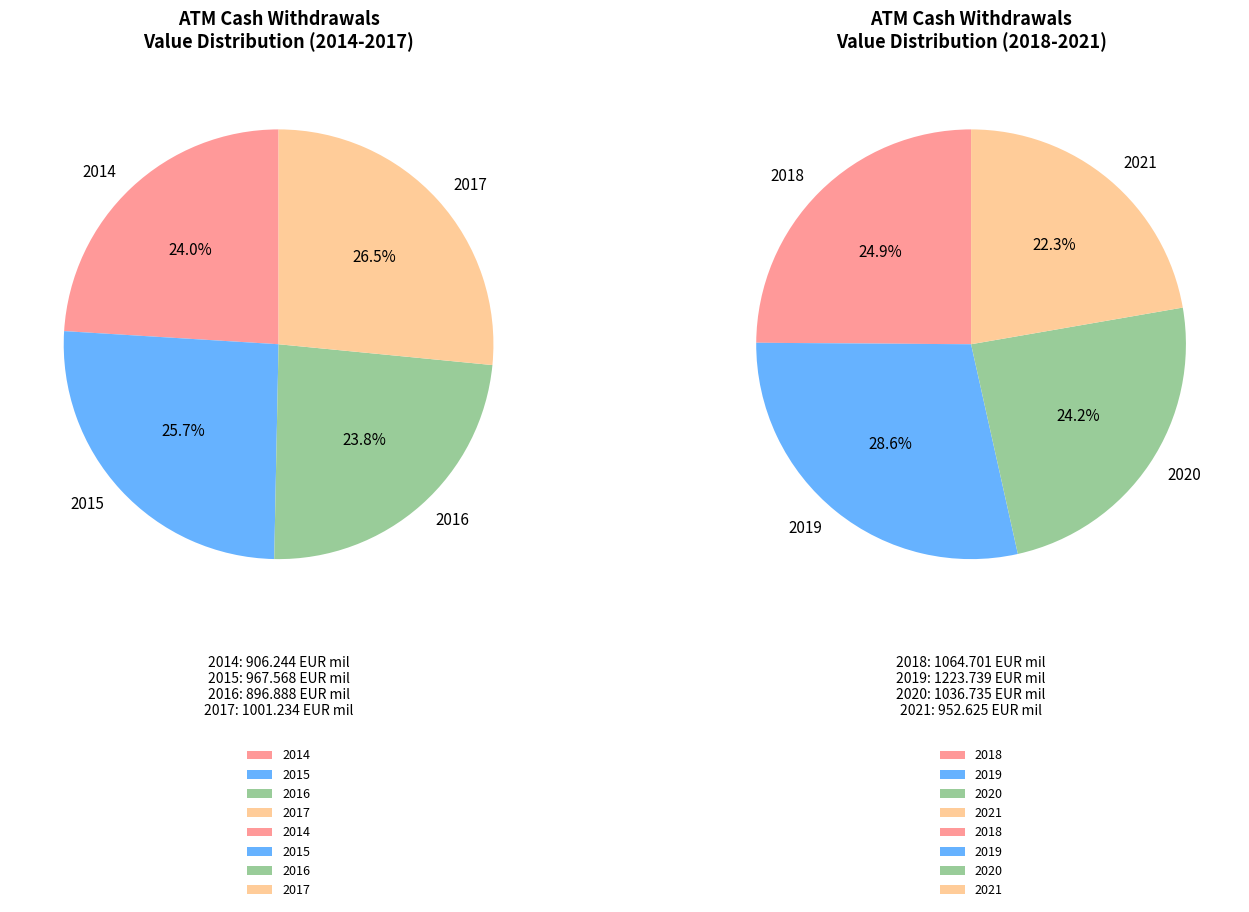

Between 2018 and 2021, which is larger?

2018